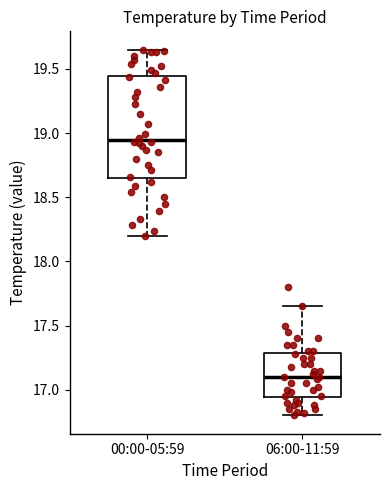

Where does the lower whisker of the box for 00:00-05:59 end on the y-axis? The values are not printed on the chart, so give them approximately, as read against the axis.

18.20